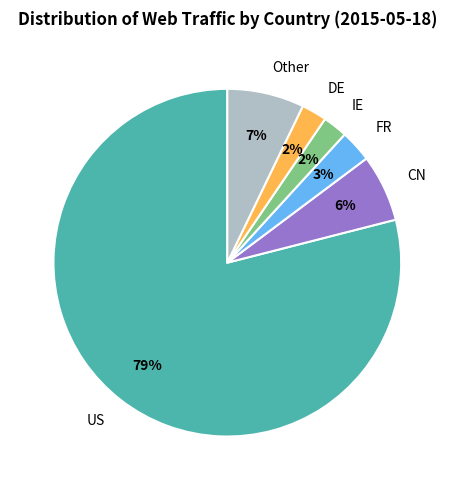

To the nearest percent, what portion does IE represent?

2%